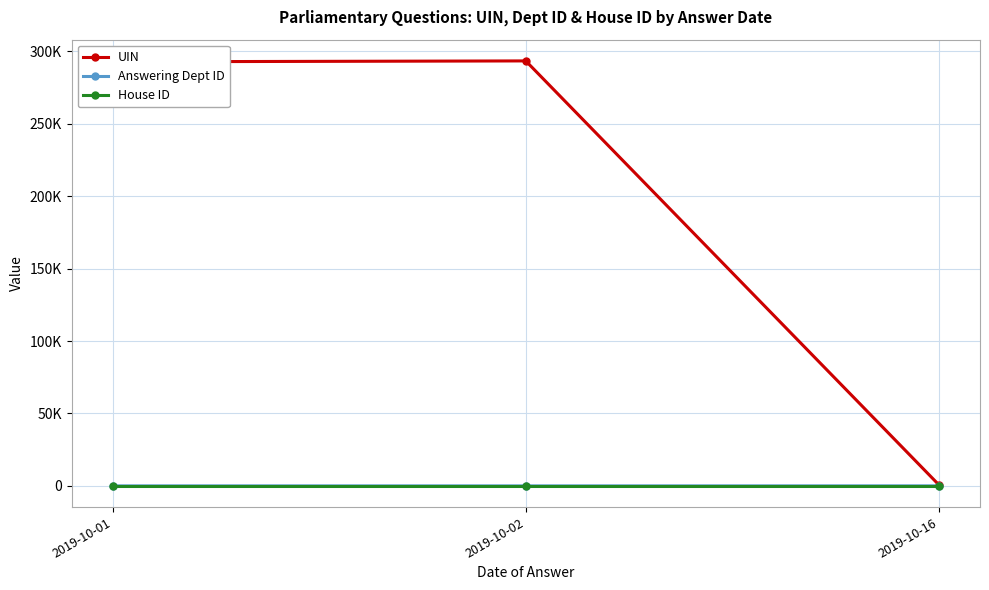

What is the total value across all series at 2019-10-16?

900.7